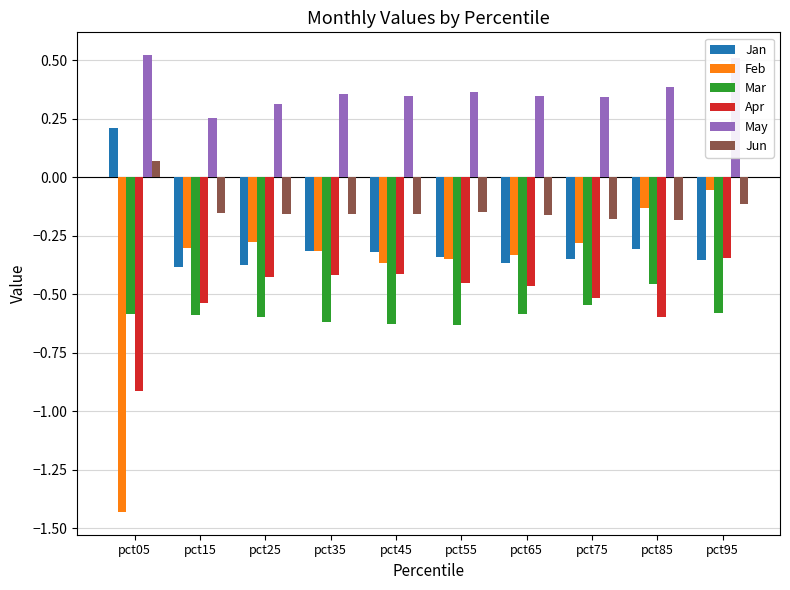

Rank the series by their maximum value, from highest to lowest.

May, Jan, Jun, Feb, Apr, Mar